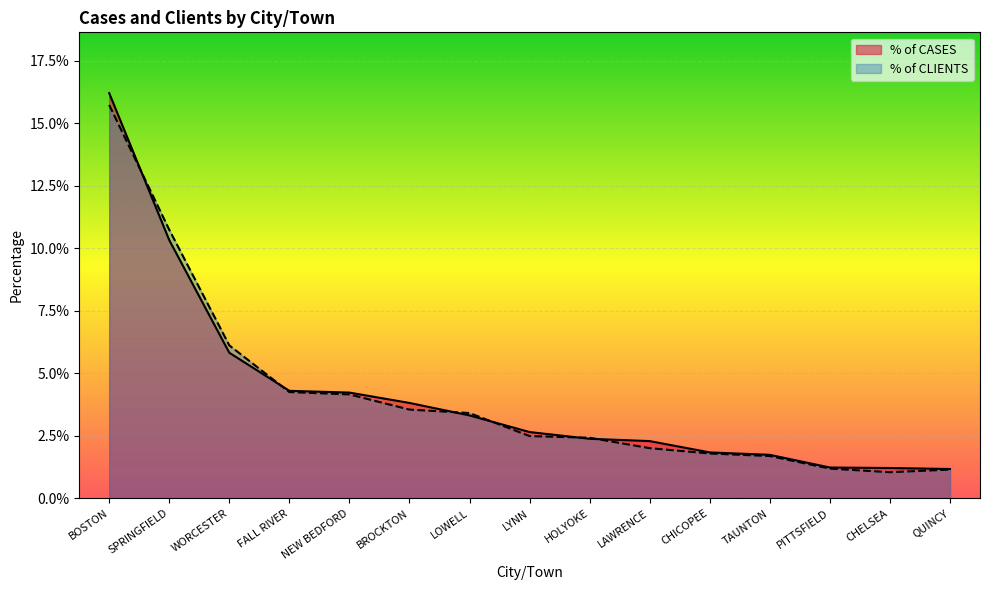

At which category is the sum across all series the highest?

BOSTON